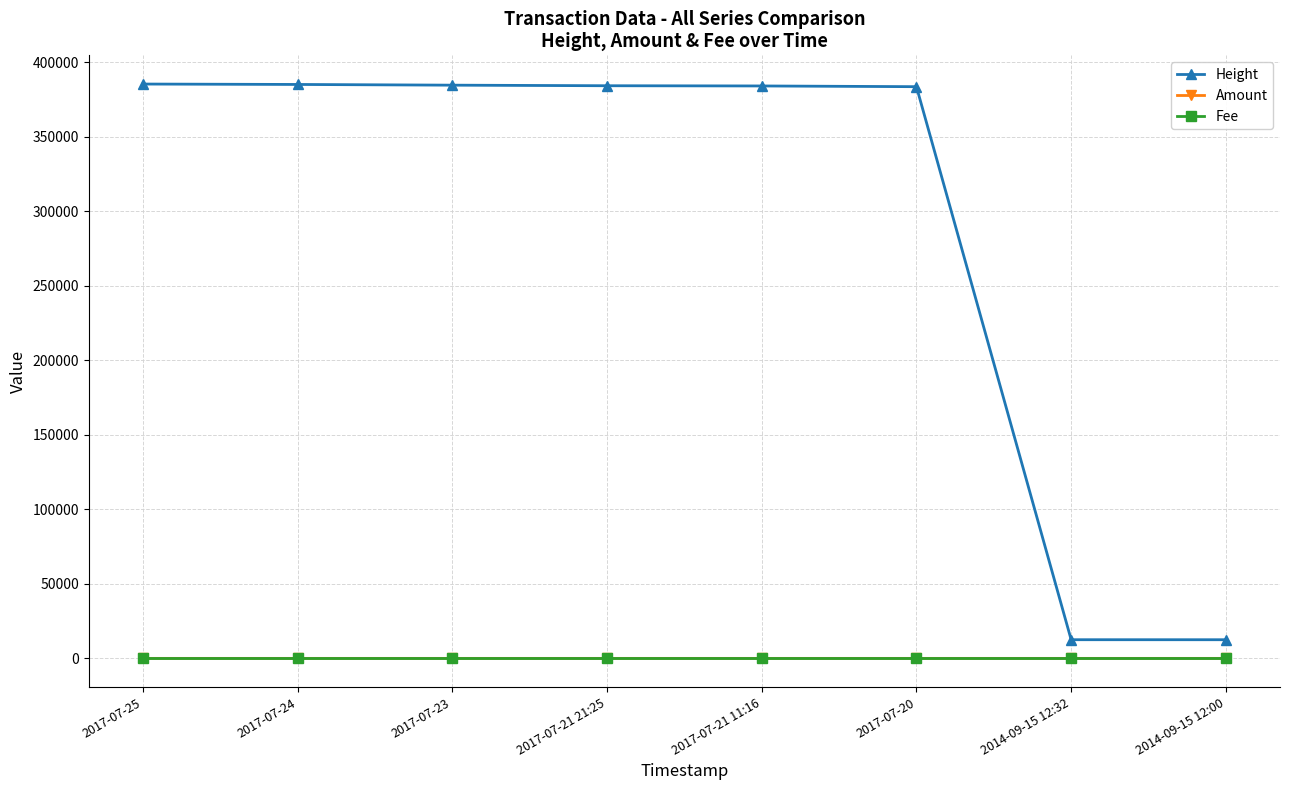

Is it true that Height equals 385433 at 2017-07-25?

True